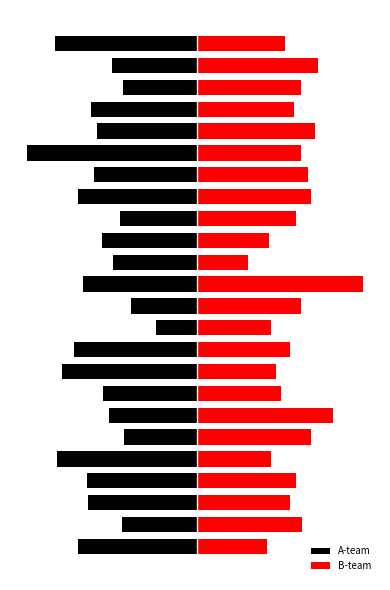

What is the difference between the highest and lowest values at 0?

111.2